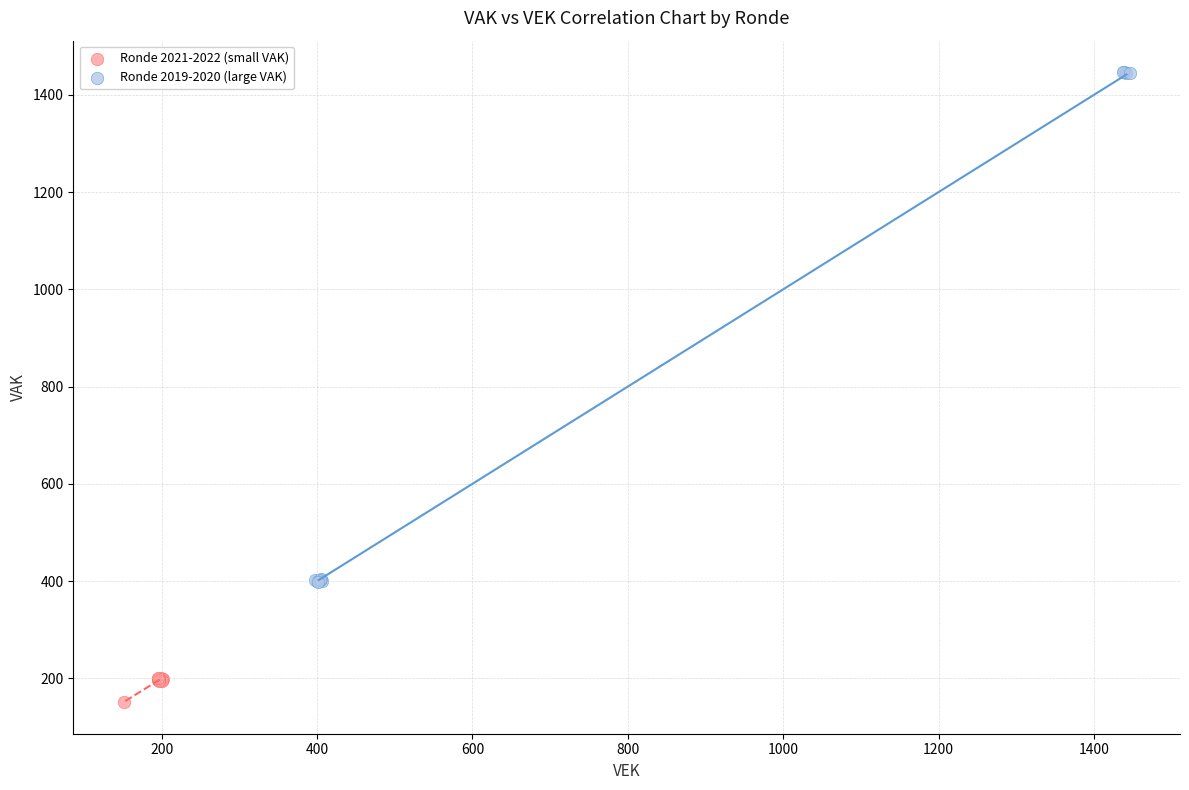

Which series reaches the maximum Y coordinate?

Ronde 2019-2020 (large VAK)